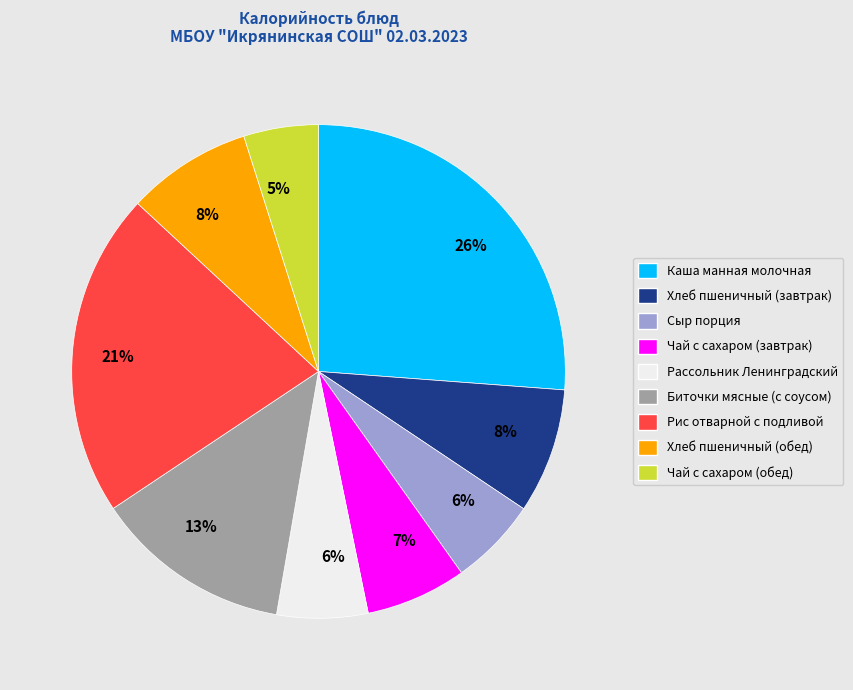

Which has a higher value, Каша манная молочная or Биточки мясные (с соусом)?

Каша манная молочная